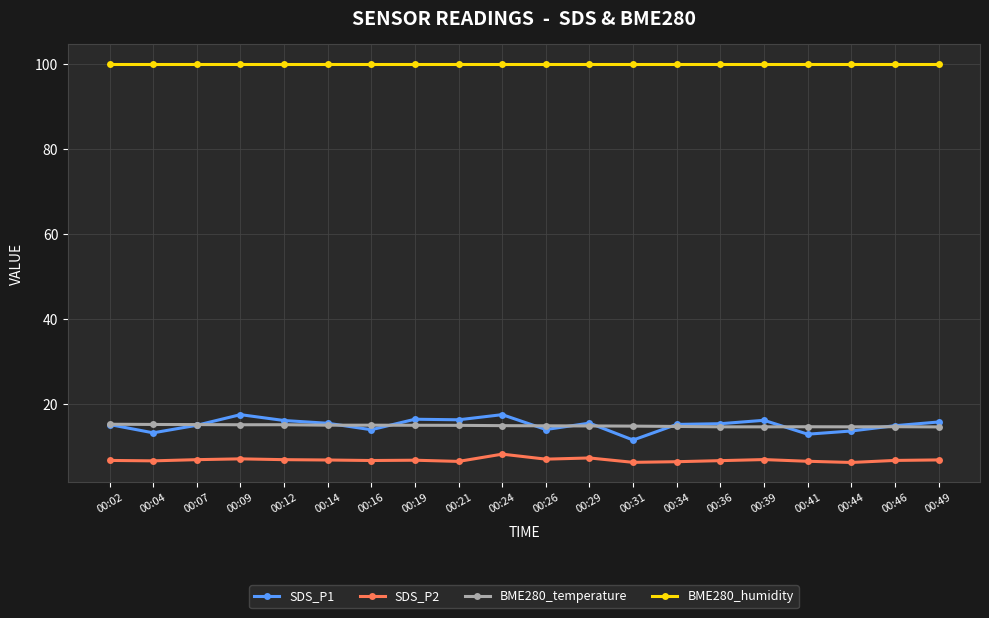

True or false: BME280_humidity has a value of 31.3 at 00:14.

False